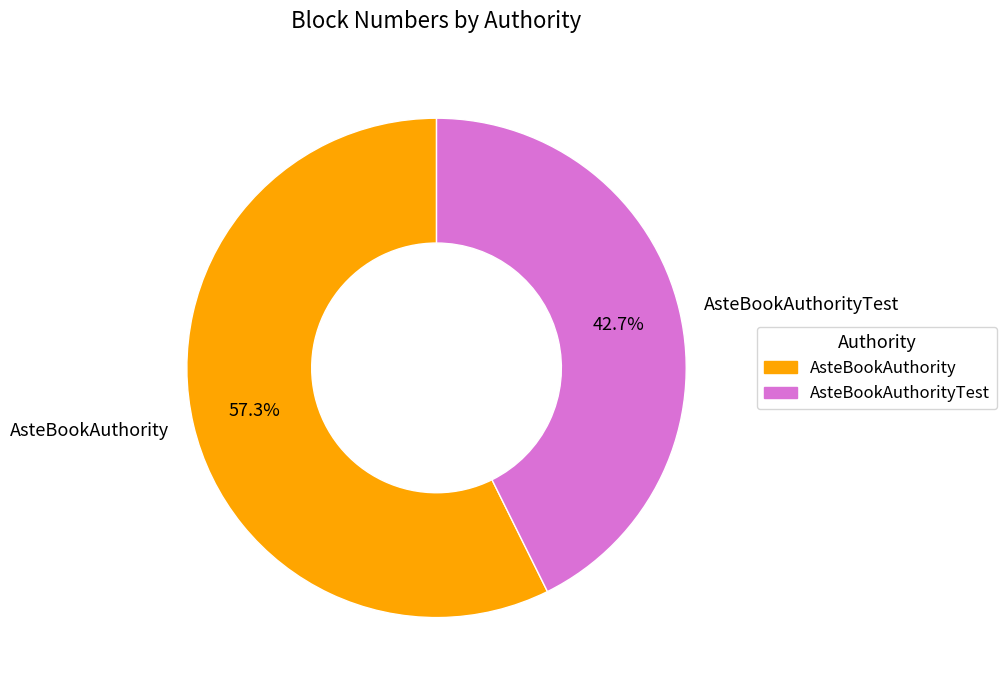

What percentage is the AsteBookAuthorityTest slice, to the nearest percent?

43%